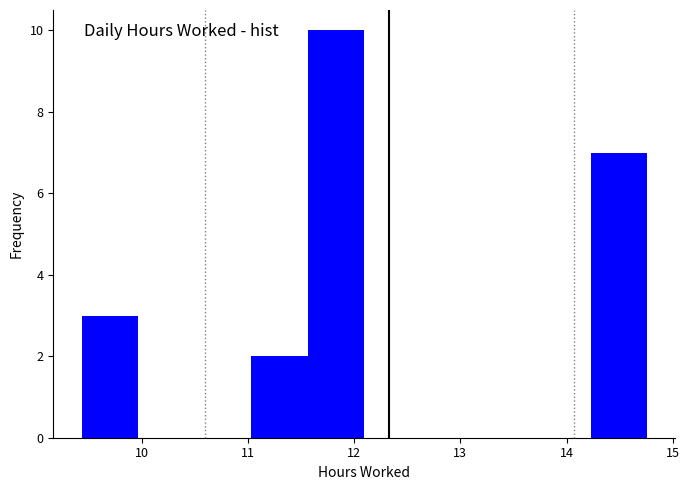

Reading left to right, transcribe this chart: for each bar, give the range it covers on the x-axis and its height. Neither the bar edges nor the heights are printed on the chart, so give them approximately, as read against the axes.

9.4 to 10.0: 3
10.0 to 10.5: 0
10.5 to 11.0: 0
11.0 to 11.6: 2
11.6 to 12.1: 10
12.1 to 12.6: 0
12.6 to 13.2: 0
13.2 to 13.7: 0
13.7 to 14.2: 0
14.2 to 14.8: 7